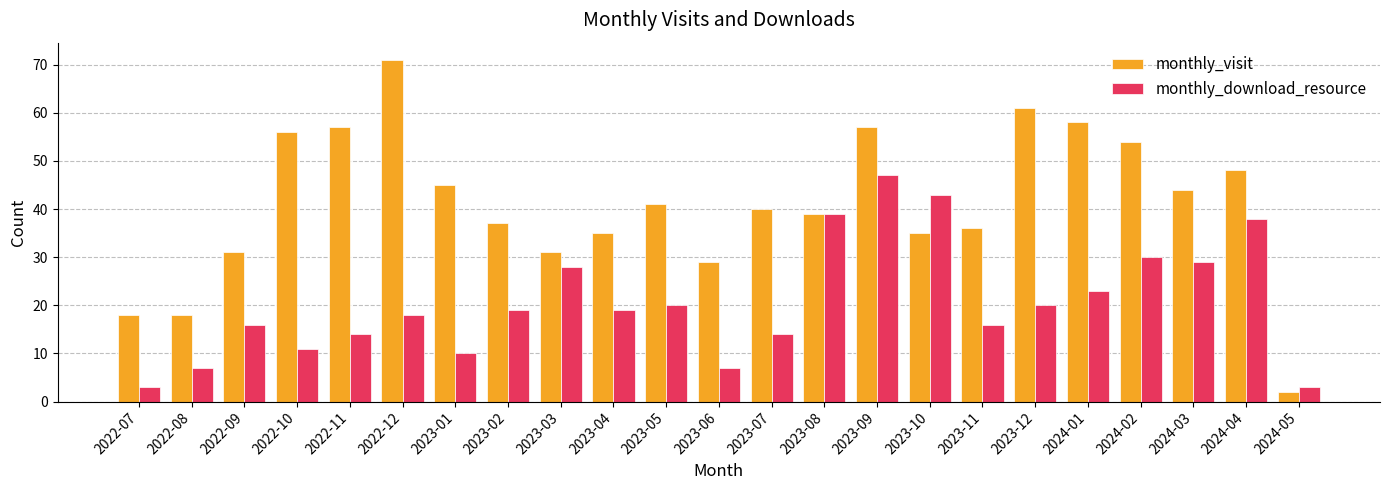

What is the total value across all series at 2024-04?

86